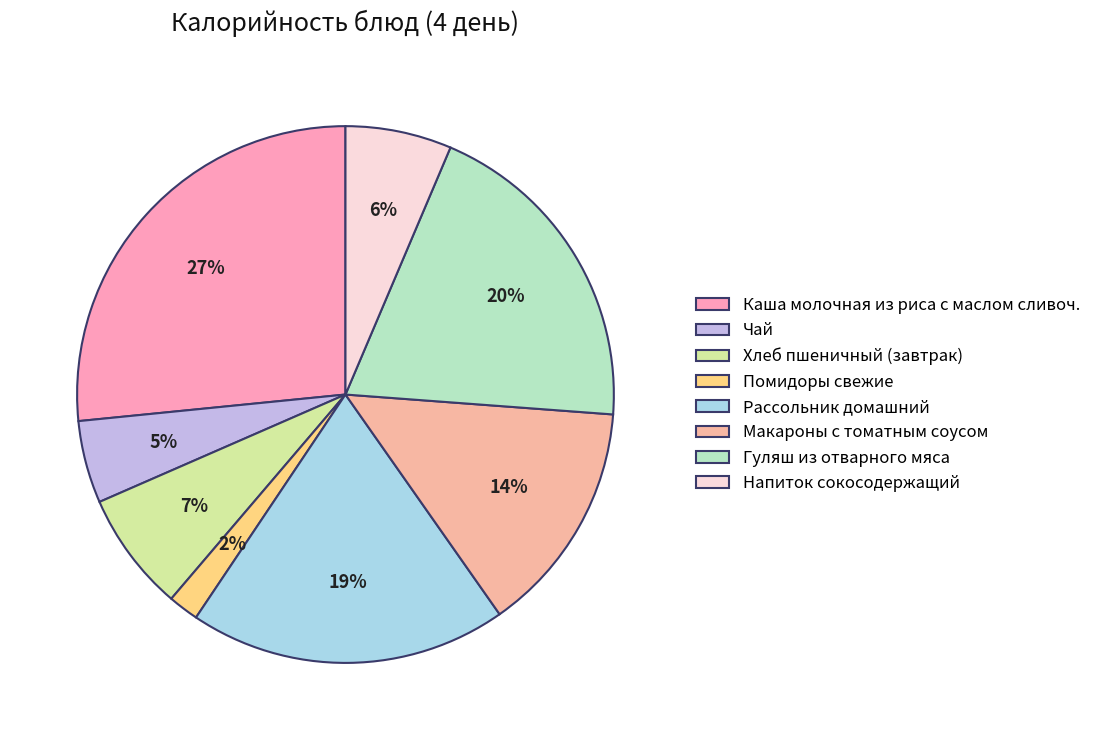

Which has a higher value, Помидоры свежие or Каша молочная из риса с маслом сливоч.?

Каша молочная из риса с маслом сливоч.